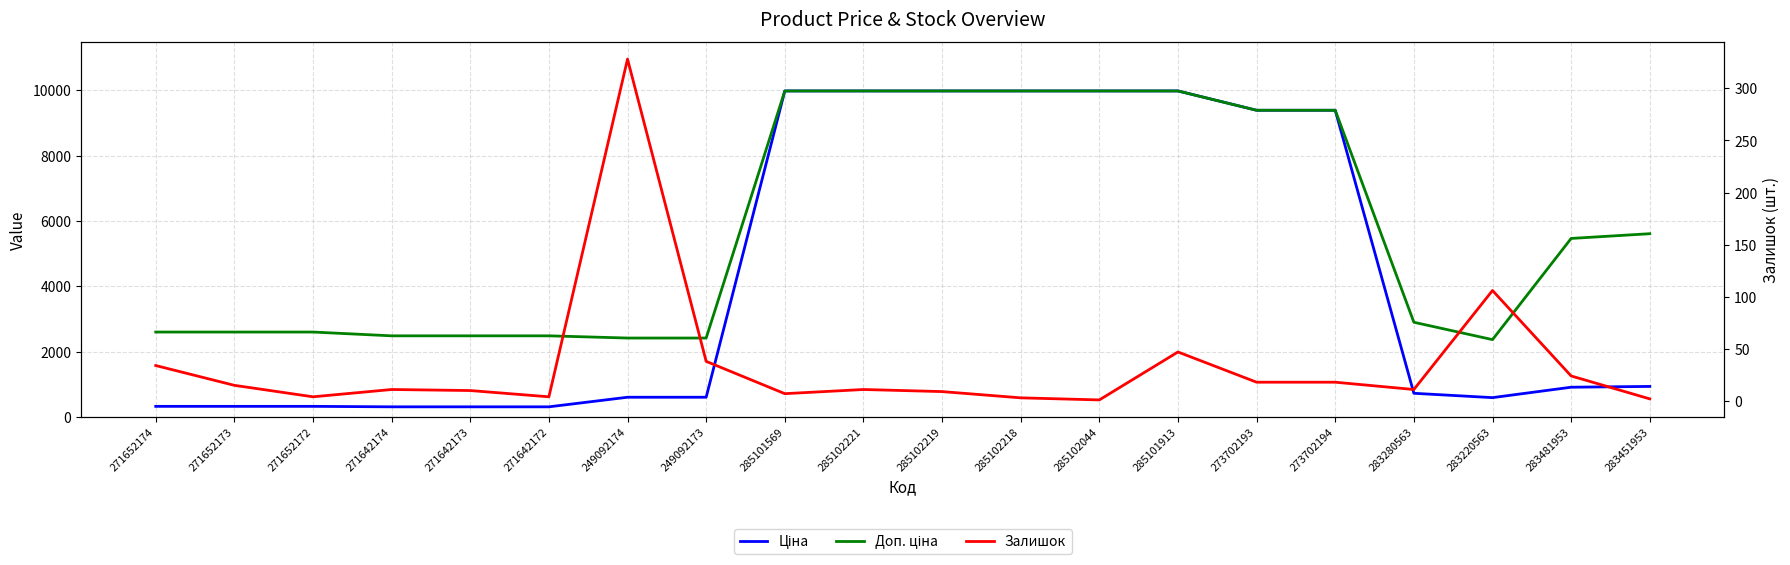

What is the sum of all Доп. ціна values?

115023.6